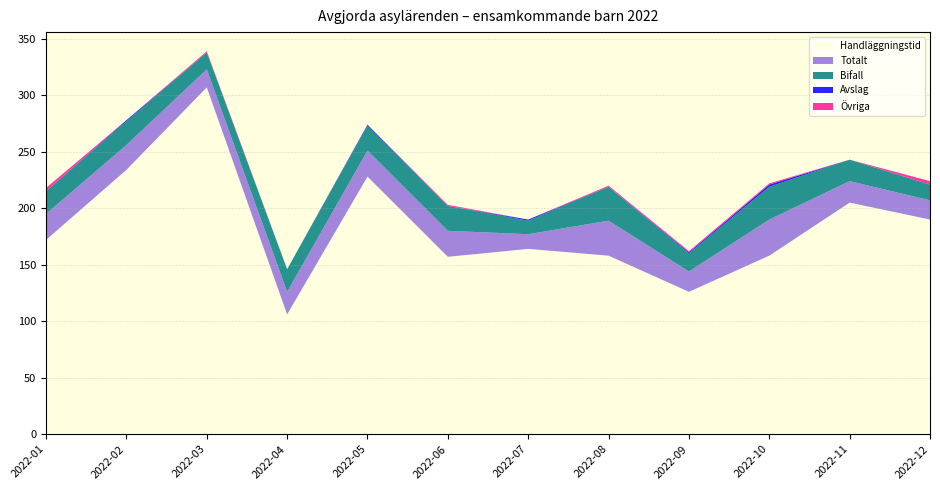

Reading right to left, transcribe all the data shown in this chart.

Bifall: 14	19	29	16	30	12	22	22	20	15	21	20
Avslag: 0	0	2	1	0	1	0	1	0	0	1	0
Övriga: 3	0	1	1	1	0	1	0	0	1	0	3
Totalt: 17	19	32	18	31	13	23	23	20	16	22	23
Handläggningstid: 190	205	158	126	158	164	157	228	106	307	234	172